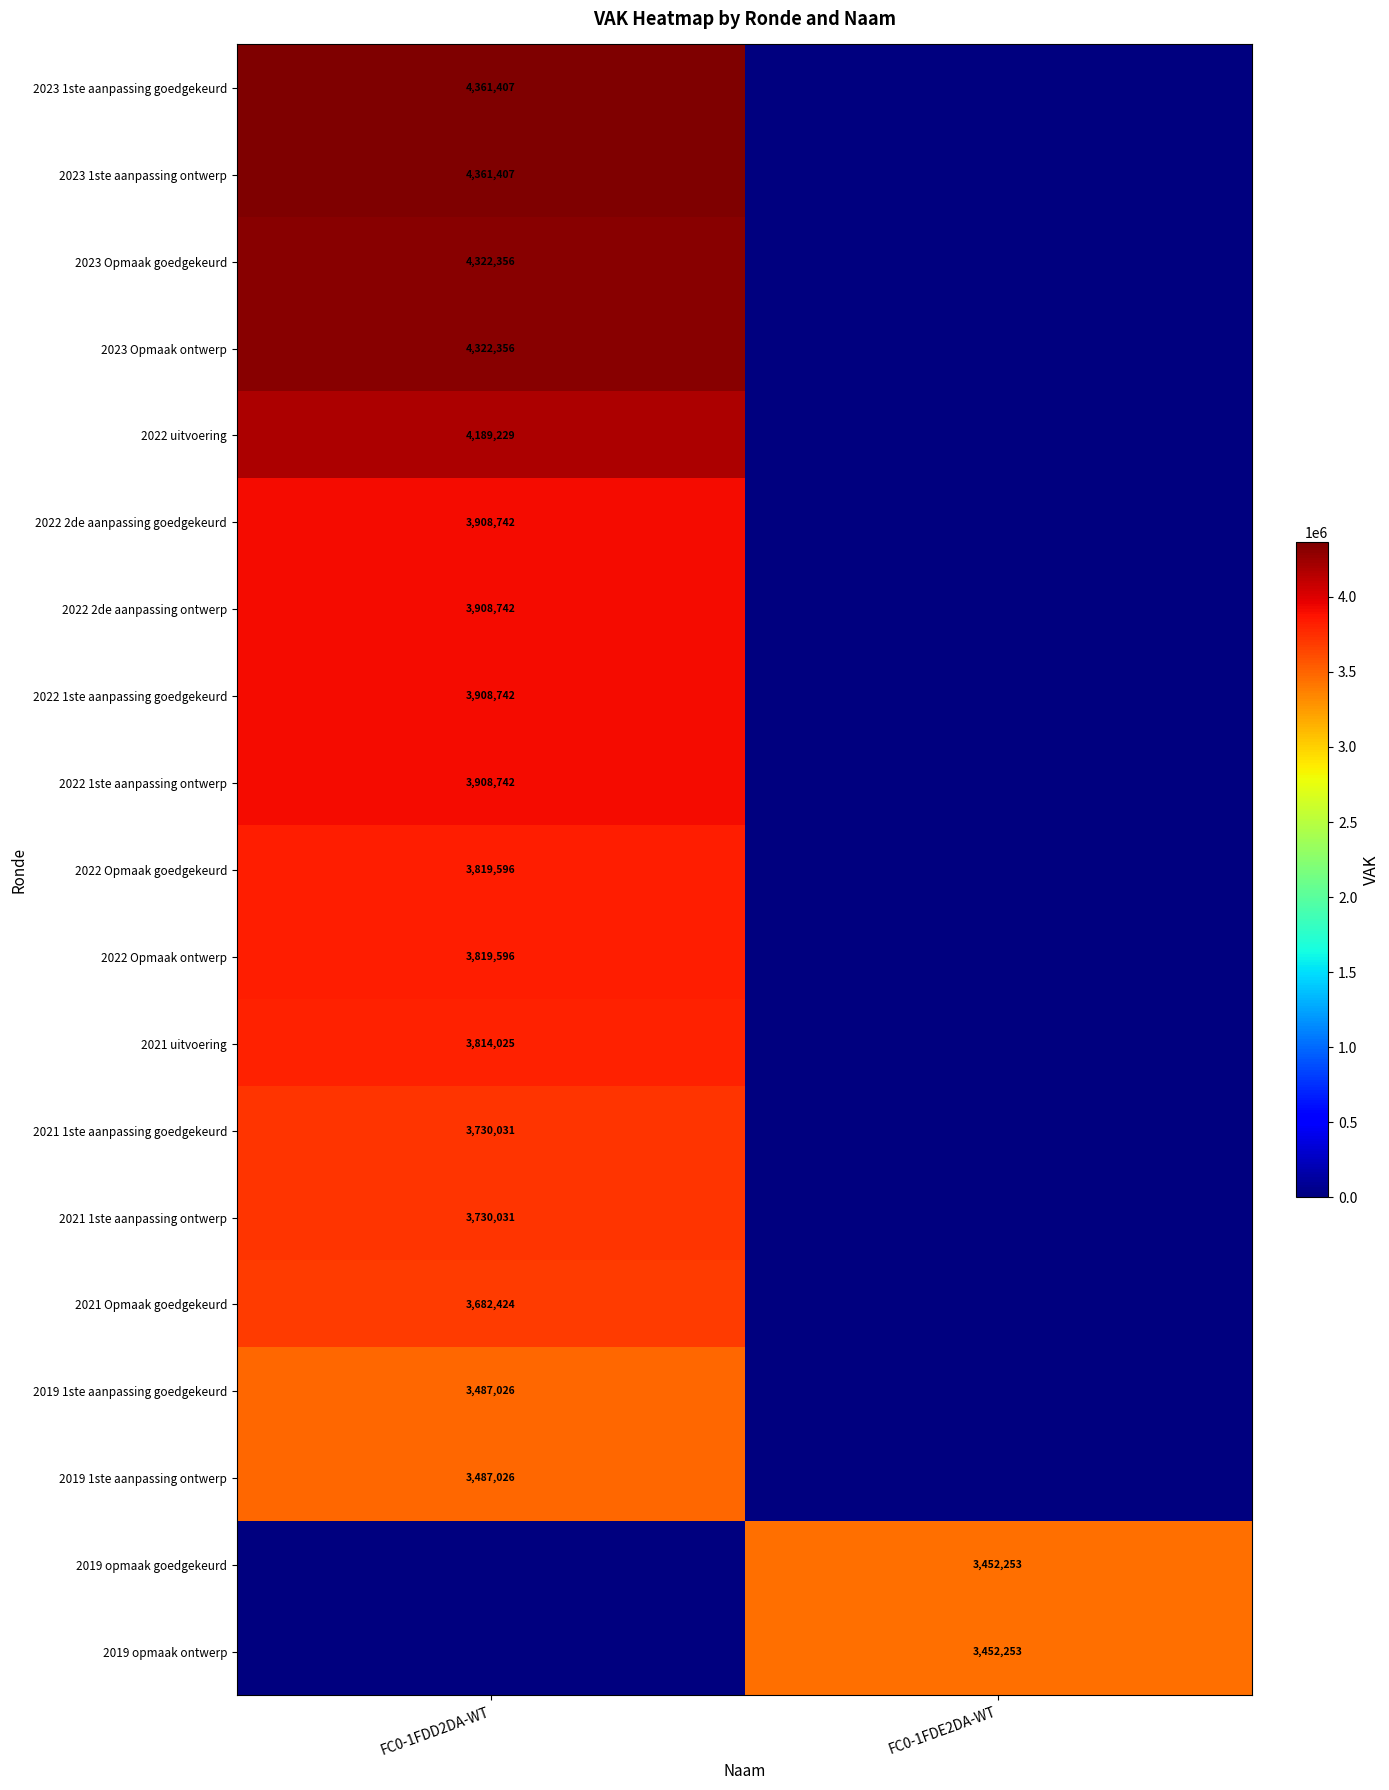

What is the total value across all series at FC0-1FDD2DA-WT?

66761478